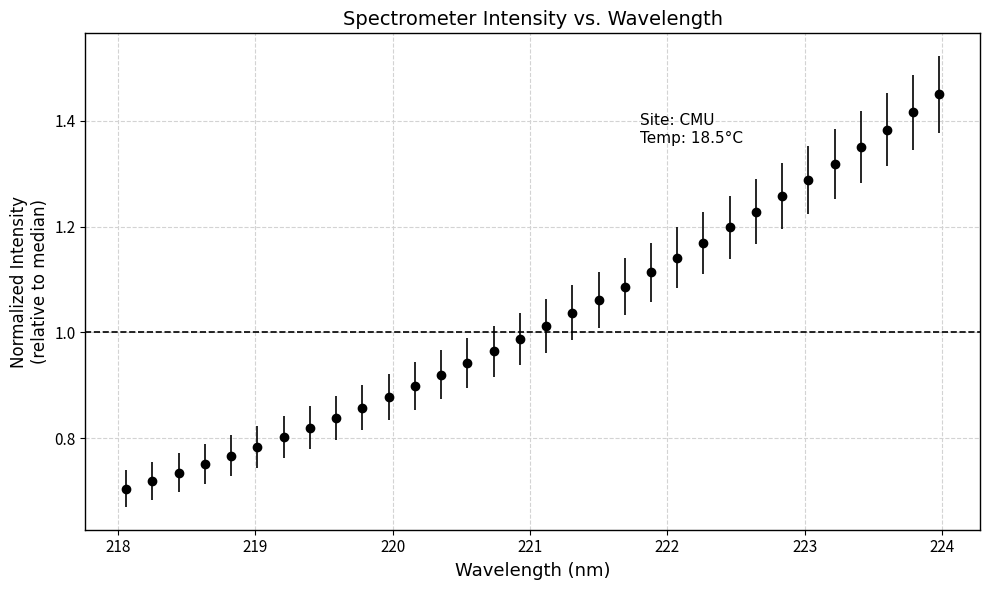

What is the sum of all values?

32.9